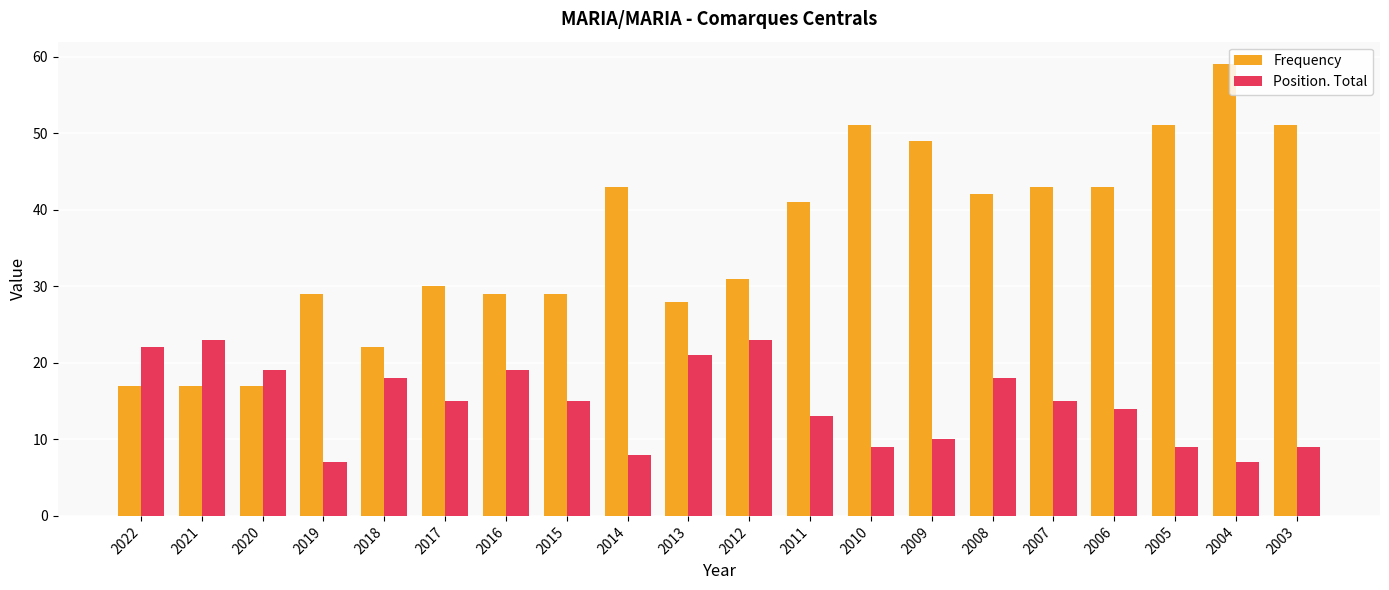

The value of Position. Total at 2021 is 8. True or false?

False